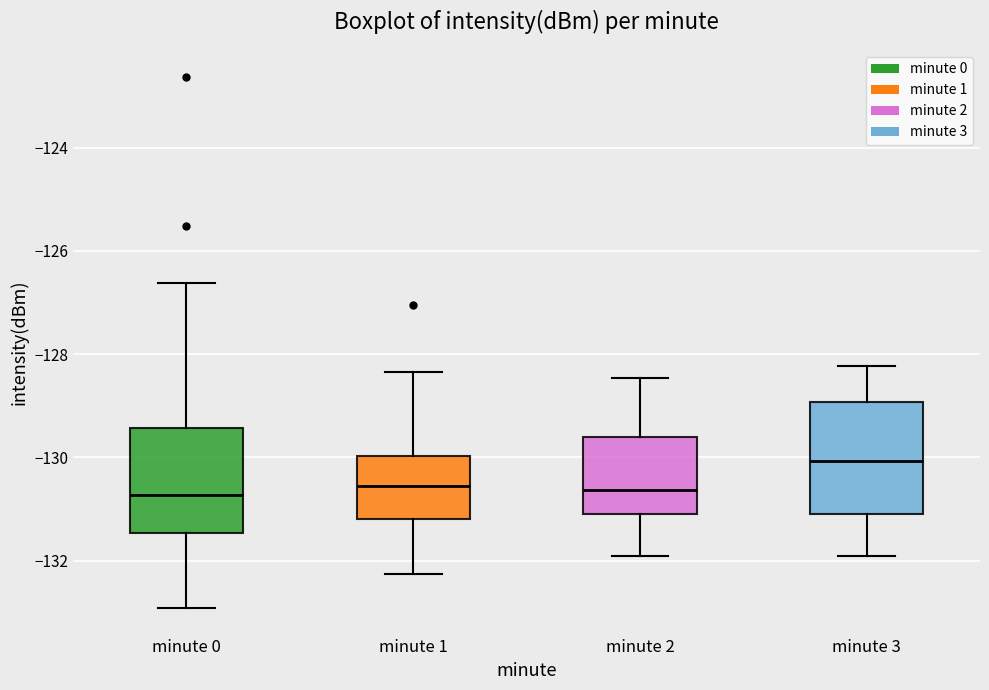

Reading left to right, read every box against the y-axis: the position of its median line, the range the box covers, and the ends of its whiskers. The values are not printed on the chart, so give them approximately, as read against the axis.

minute 0: median -130.8, box -131.4 to -129.4, whiskers -133.0 to -126.6
minute 1: median -130.6, box -131.2 to -130.0, whiskers -132.2 to -128.4
minute 2: median -130.6, box -131.0 to -129.6, whiskers -132.0 to -128.4
minute 3: median -130.0, box -131.0 to -129.0, whiskers -132.0 to -128.2